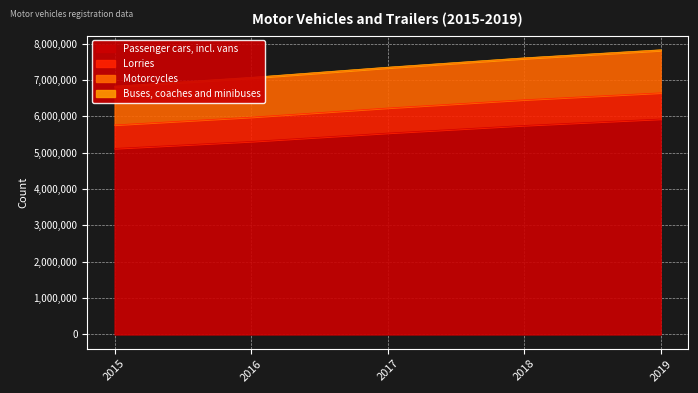

Reading right to left, list all the values displayed in this chart.

Passenger cars, incl. vans: 2019=5924995	2018=5747913	2017=5538222	2016=5307808	2015=5115316
Lorries: 2019=6644682	2018=6454175	2017=6227590	2016=5975513	2015=5762108
Motorcycles: 2019=7807822	2018=7586260	2017=7329982	2016=7050393	2015=6808575
Buses, coaches and minibuses: 2019=7829306	2018=7607531	2017=7350701	2016=7070490	2015=6828525